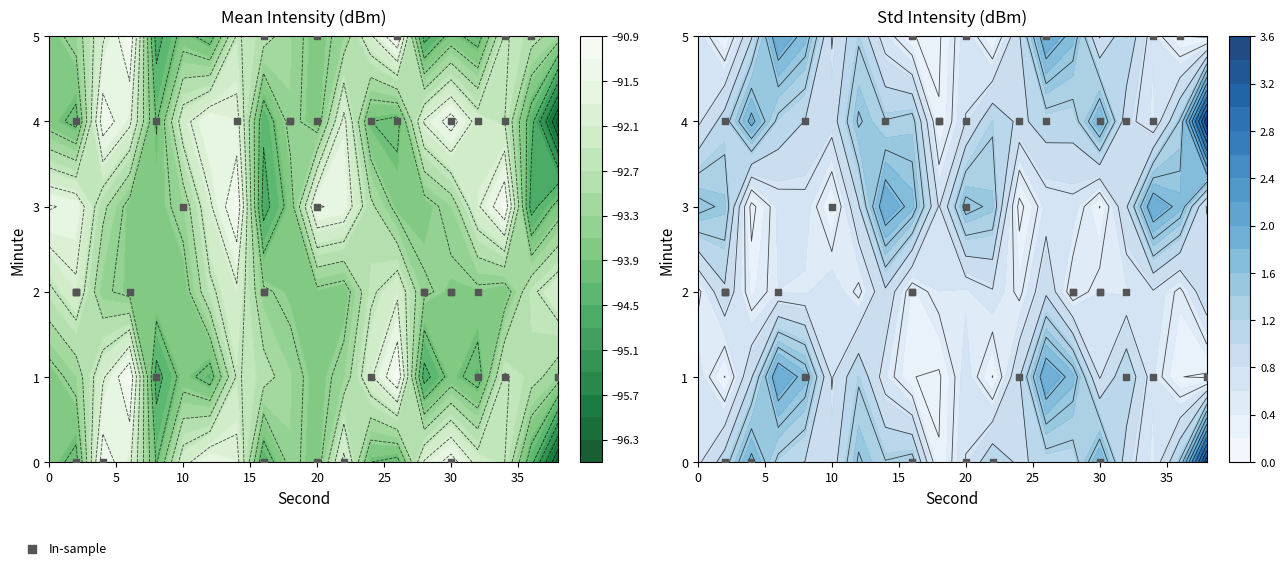

The value at 20 is 4. True or false?

True